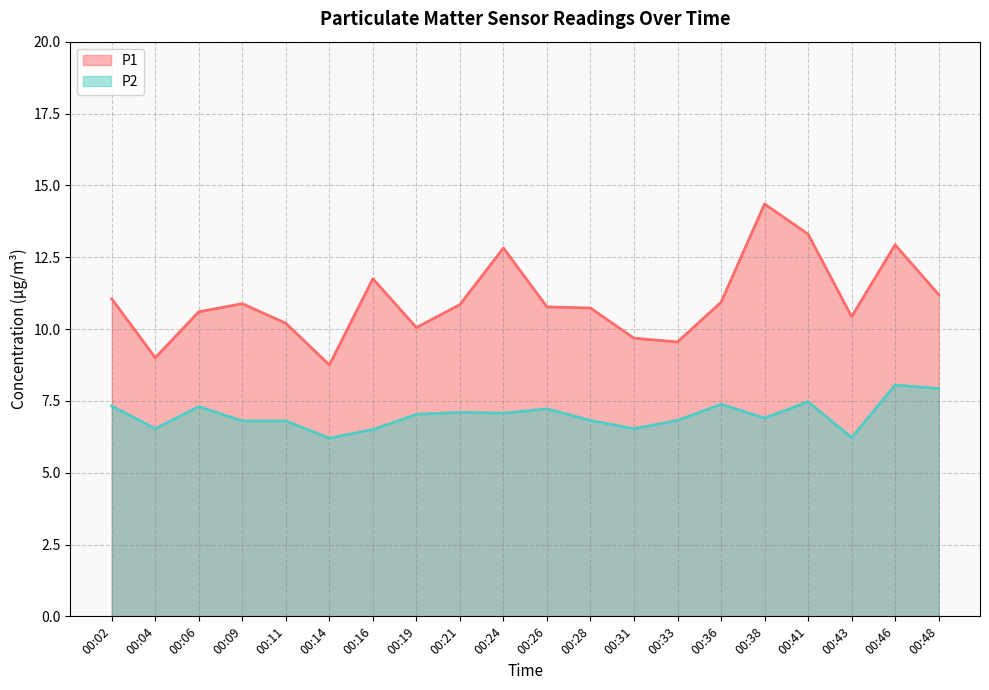

What are all the series names shown in the legend?

P1, P2